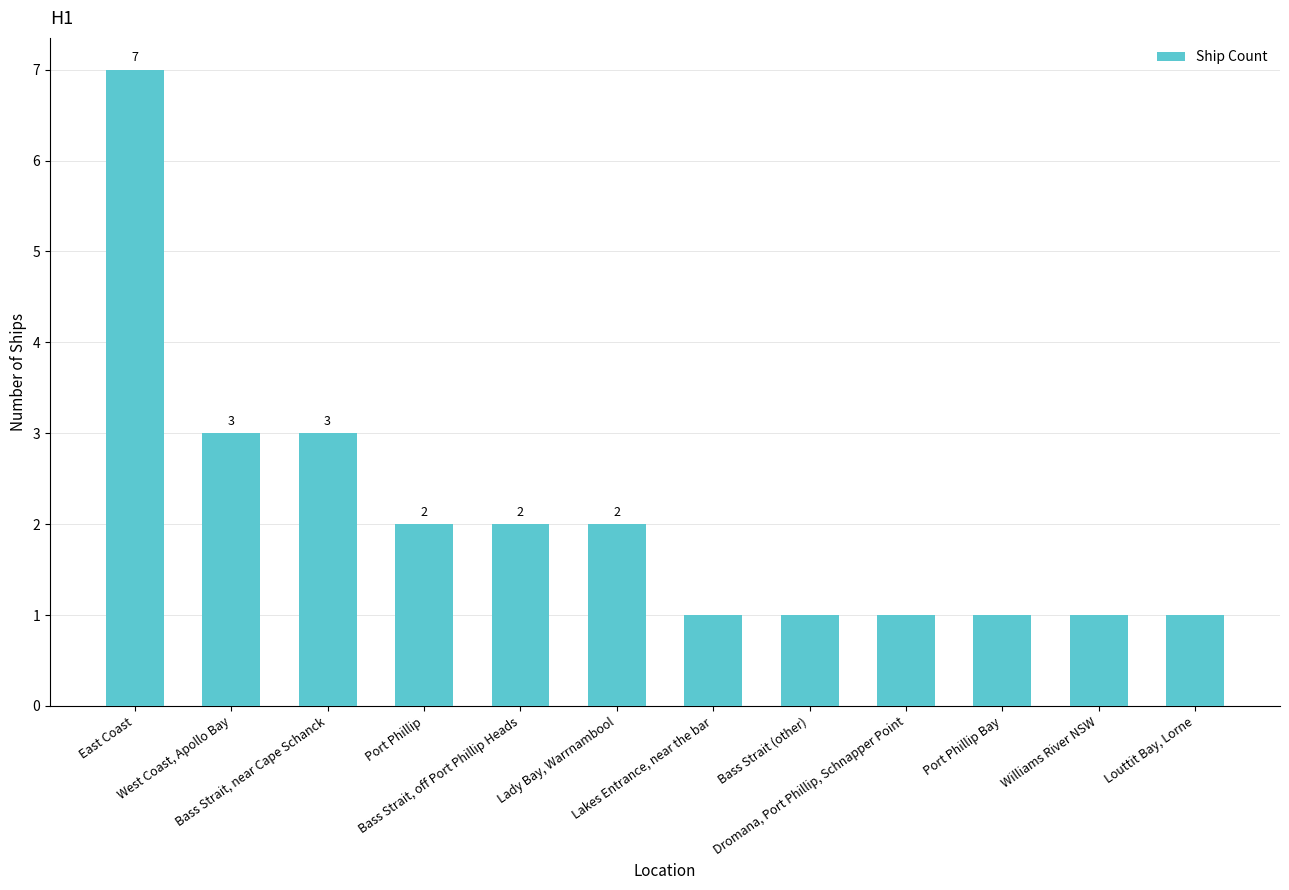

Count the values in the range 1 to 3.

11